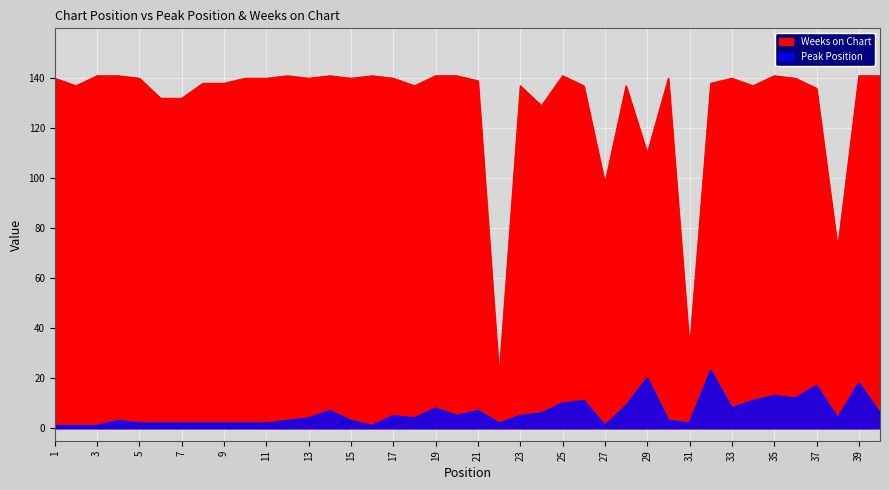

How many distinct data groups are displayed?

2